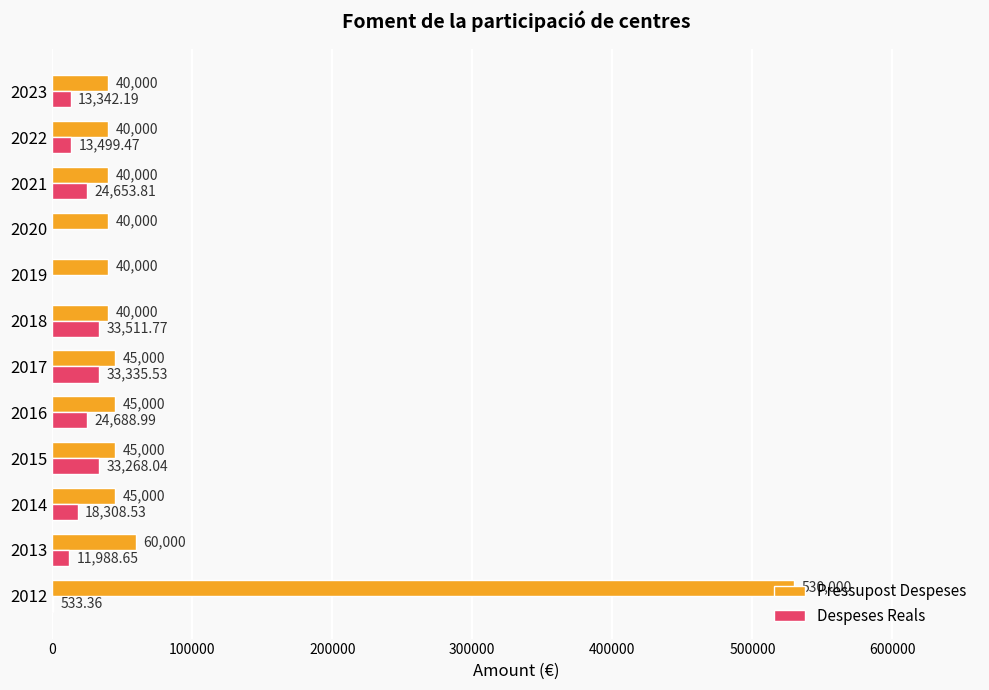

What is the sum of all Pressupost Despeses values?

1010000.0